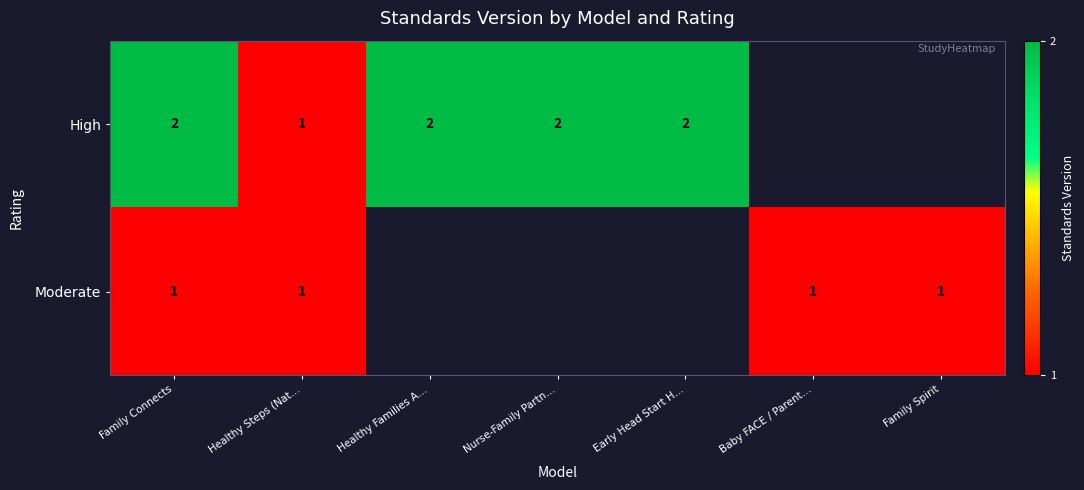

True or false: Moderate has a value of 0.6 at Family Spirit.

False